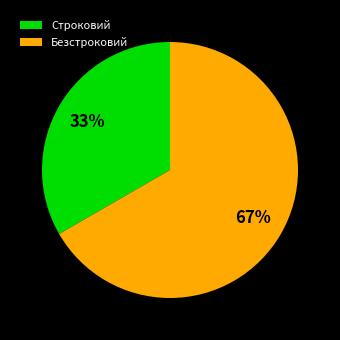

Which has a higher value, Строковий or Безстроковий?

Безстроковий